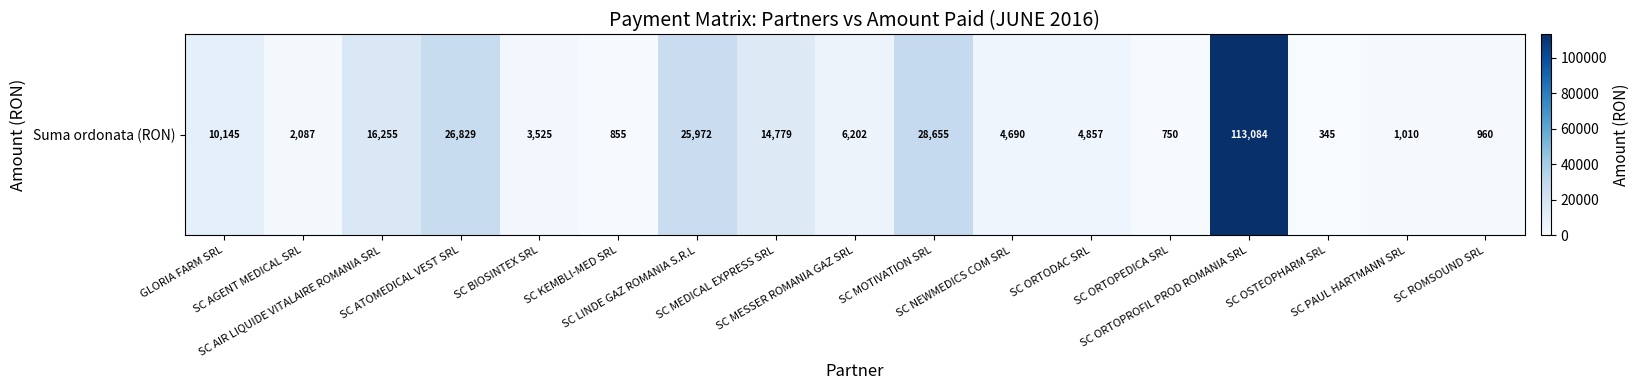

Which label corresponds to the smallest value in the chart?

SC OSTEOPHARM SRL